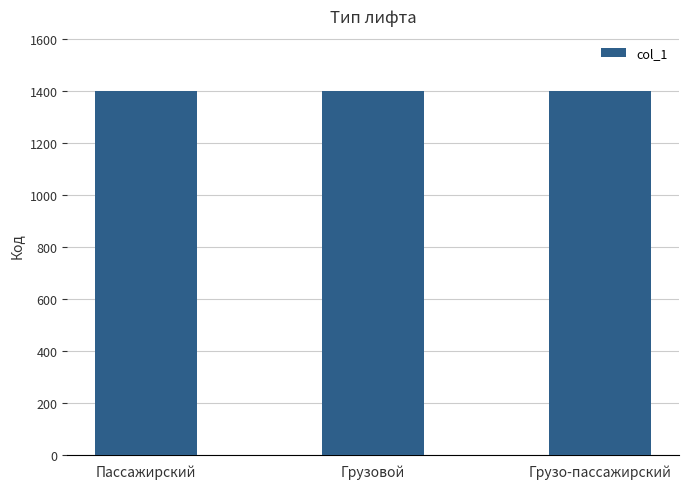

What is the sum of the values at Грузовой and Грузо-пассажирский?

2805